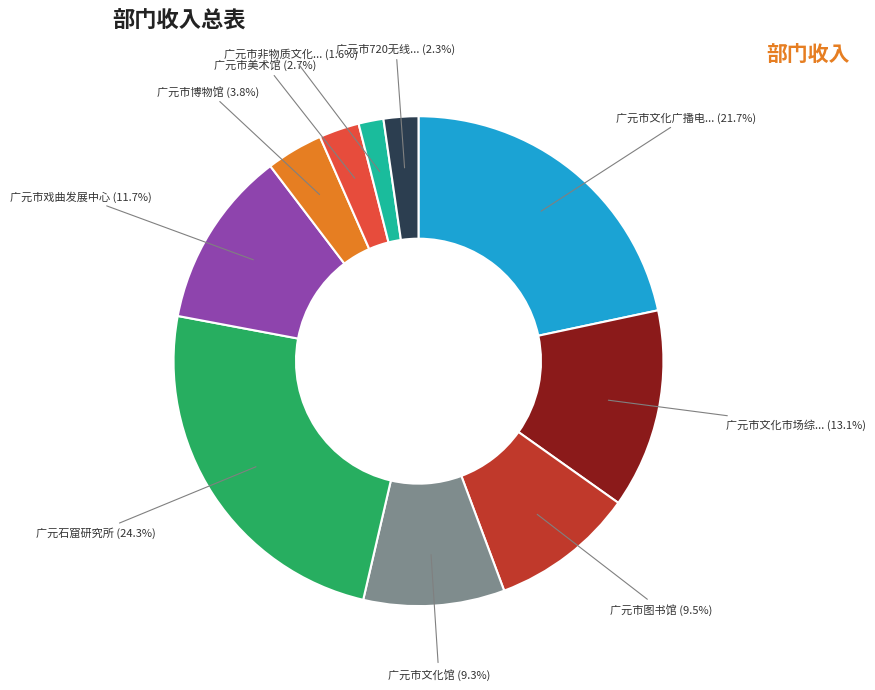

To the nearest percent, what is the average slice percentage?

10%